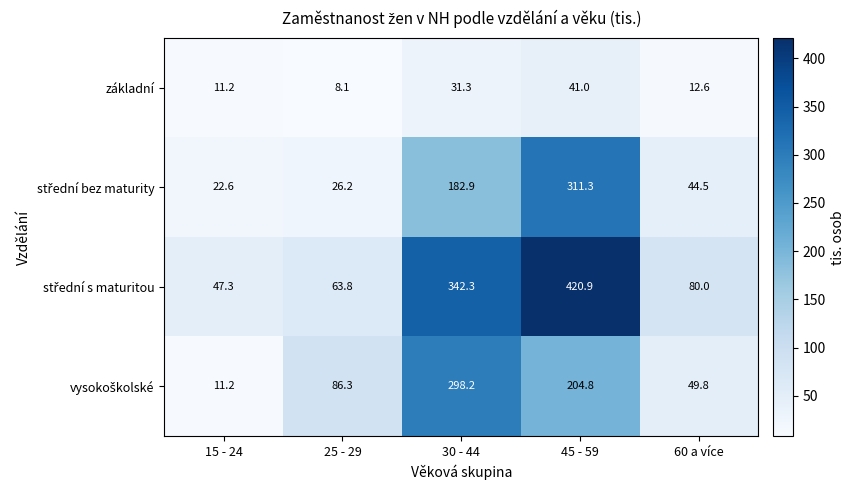

What is the total value across all series at 45 - 59?

978.0